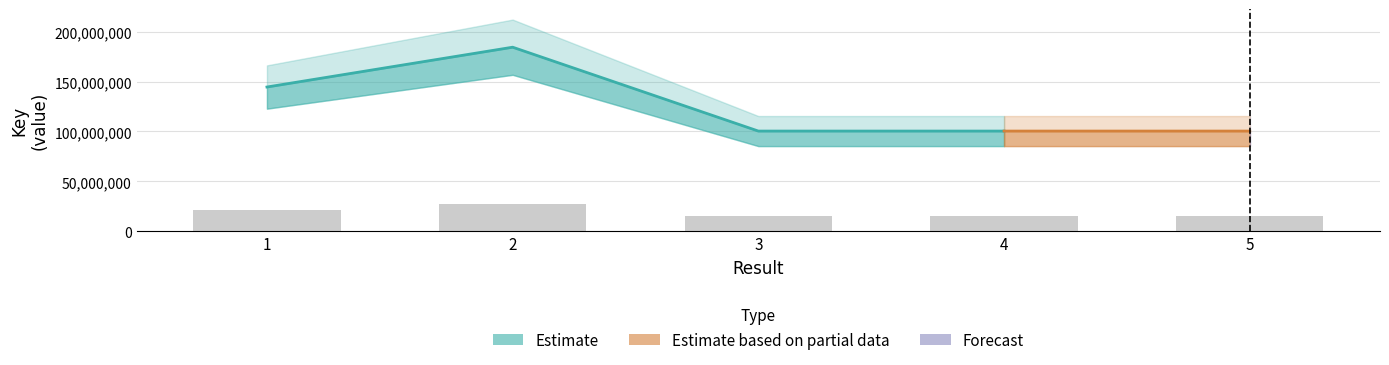

Does the chart contain stacked bars?

No